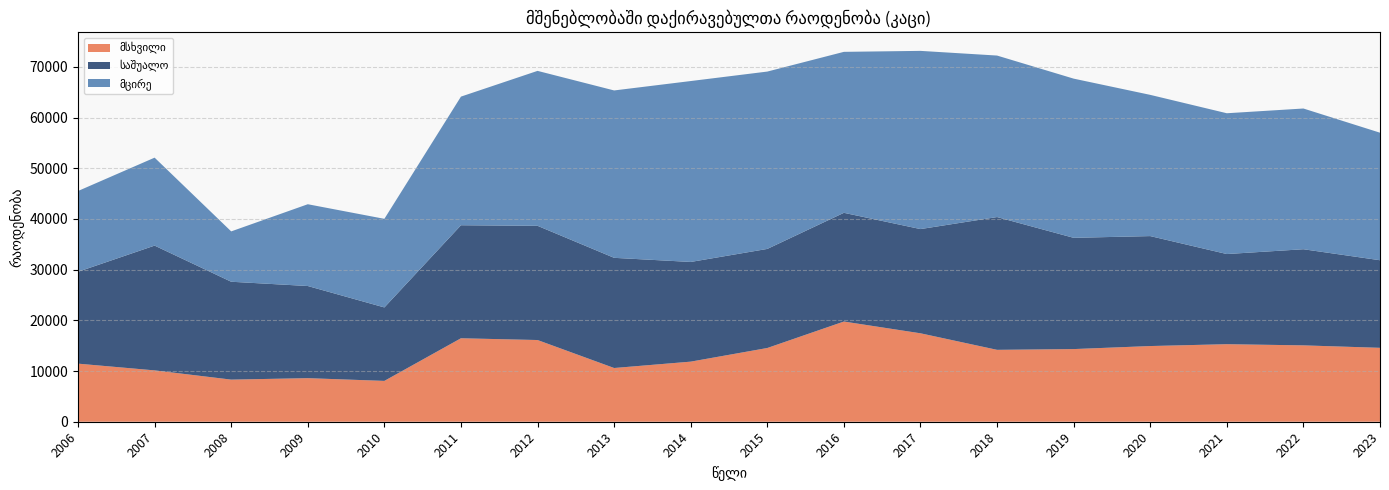

Reading right to left, list all the values displayed in this chart.

მსხვილი: 2023=14580	2022=15063	2021=15296	2020=14930	2019=14331	2018=14181	2017=17444	2016=19764	2015=14544	2014=11853	2013=10597	2012=16117	2011=16465	2010=8055	2009=8595	2008=8307	2007=10129	2006=11457
საშუალო: 2023=17276	2022=18963	2021=17782	2020=21689	2019=21946	2018=26193	2017=20559	2016=21447	2015=19545	2014=19665	2013=21733	2012=22528	2011=22293	2010=14492	2009=18176	2008=19307	2007=24613	2006=18122
მცირე: 2023=25158	2022=27760	2021=27773	2020=27858	2019=31402	2018=31857	2017=35151	2016=31751	2015=34984	2014=35685	2013=33019	2012=30564	2011=25374	2010=17476	2009=16133	2008=9932	2007=17350	2006=15935